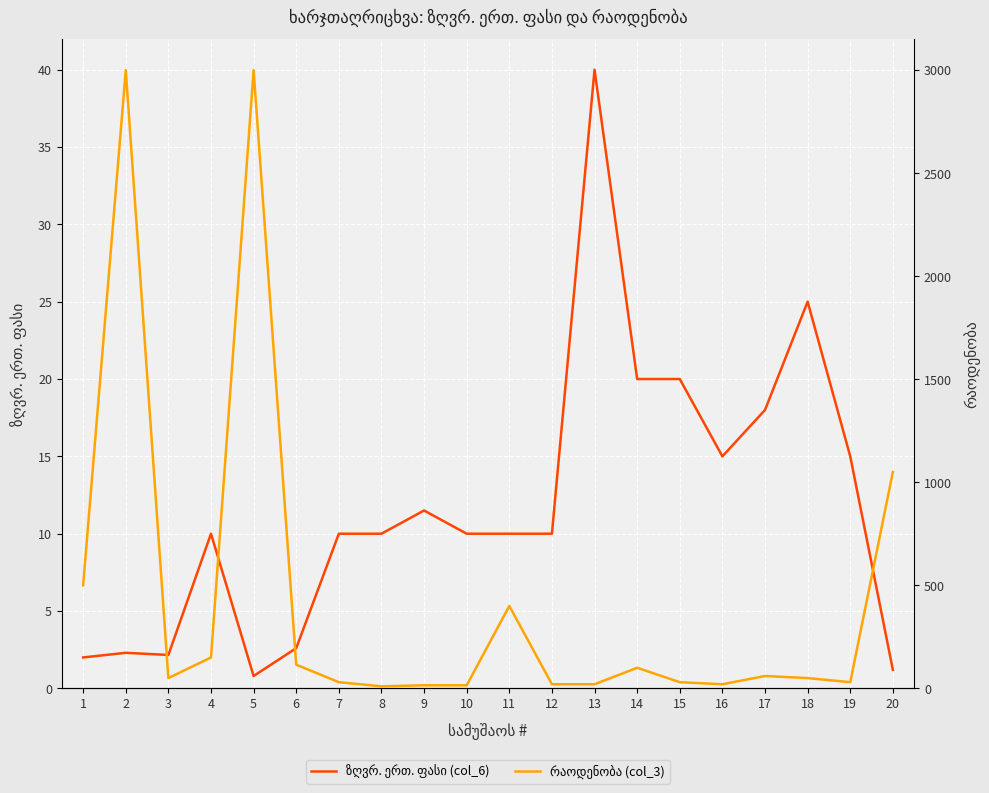

How many values in the ზღვრ. ერთ. ფასი (col_6) series are below 10?

6